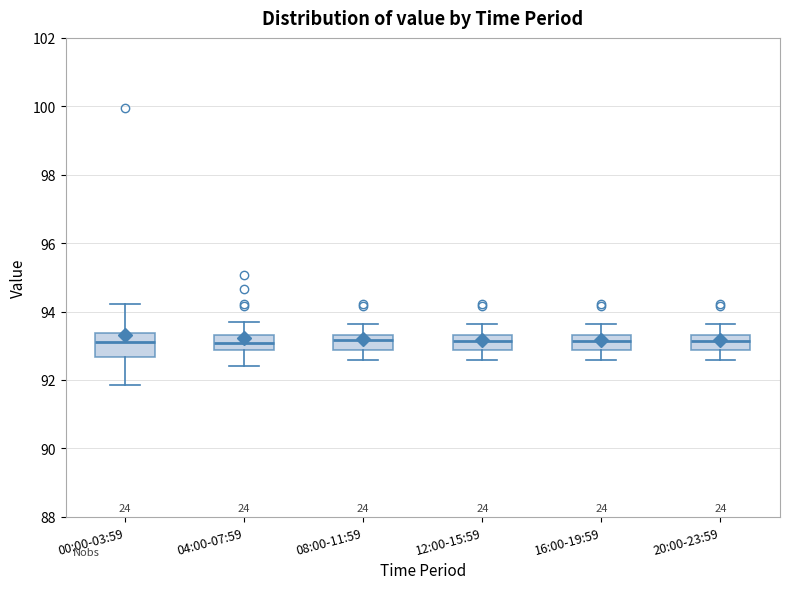

Reading left to right, transcribe this box plot: for each box, give where its median line is, the range the box spans, and where its two whiskers end, as read against the y-axis. The values are not printed on the chart, so give them approximately, as read against the axis.

00:00-03:59: median 93.2, box 92.6 to 93.4, whiskers 91.8 to 94.2
04:00-07:59: median 93.0, box 92.8 to 93.4, whiskers 92.4 to 93.8
08:00-11:59: median 93.2, box 92.8 to 93.4, whiskers 92.6 to 93.6
12:00-15:59: median 93.2, box 92.8 to 93.4, whiskers 92.6 to 93.6
16:00-19:59: median 93.2, box 92.8 to 93.4, whiskers 92.6 to 93.6
20:00-23:59: median 93.2, box 92.8 to 93.4, whiskers 92.6 to 93.6